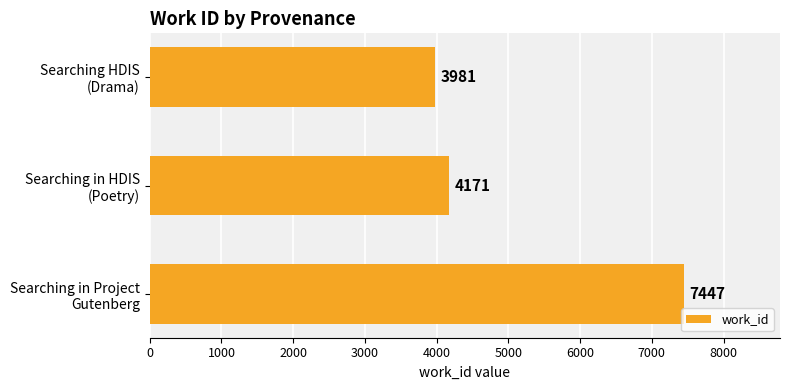

How many bars are there in total?

3